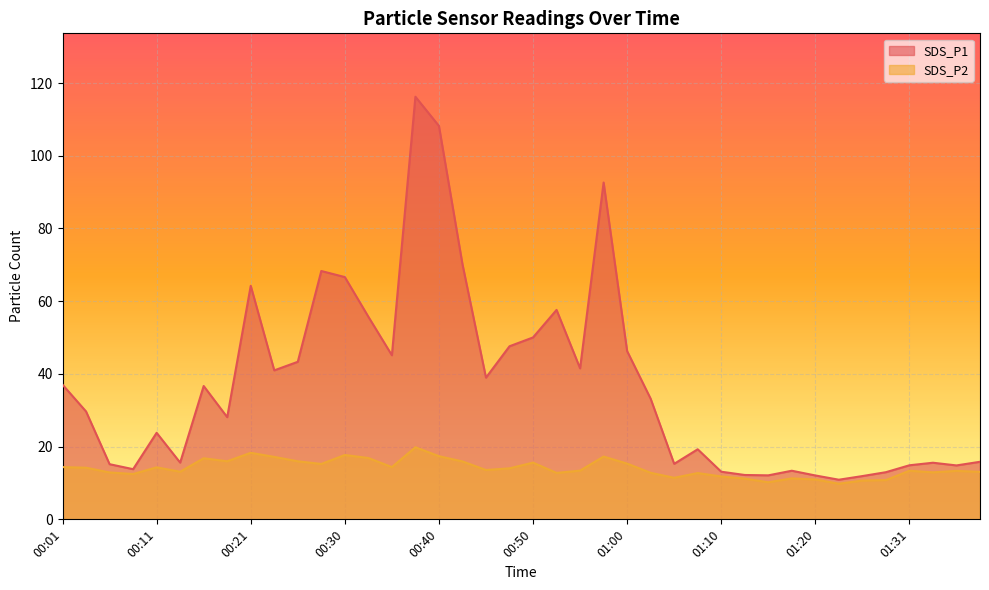

What is the difference between the SDS_P2 values at 00:45 and 01:02?

0.8